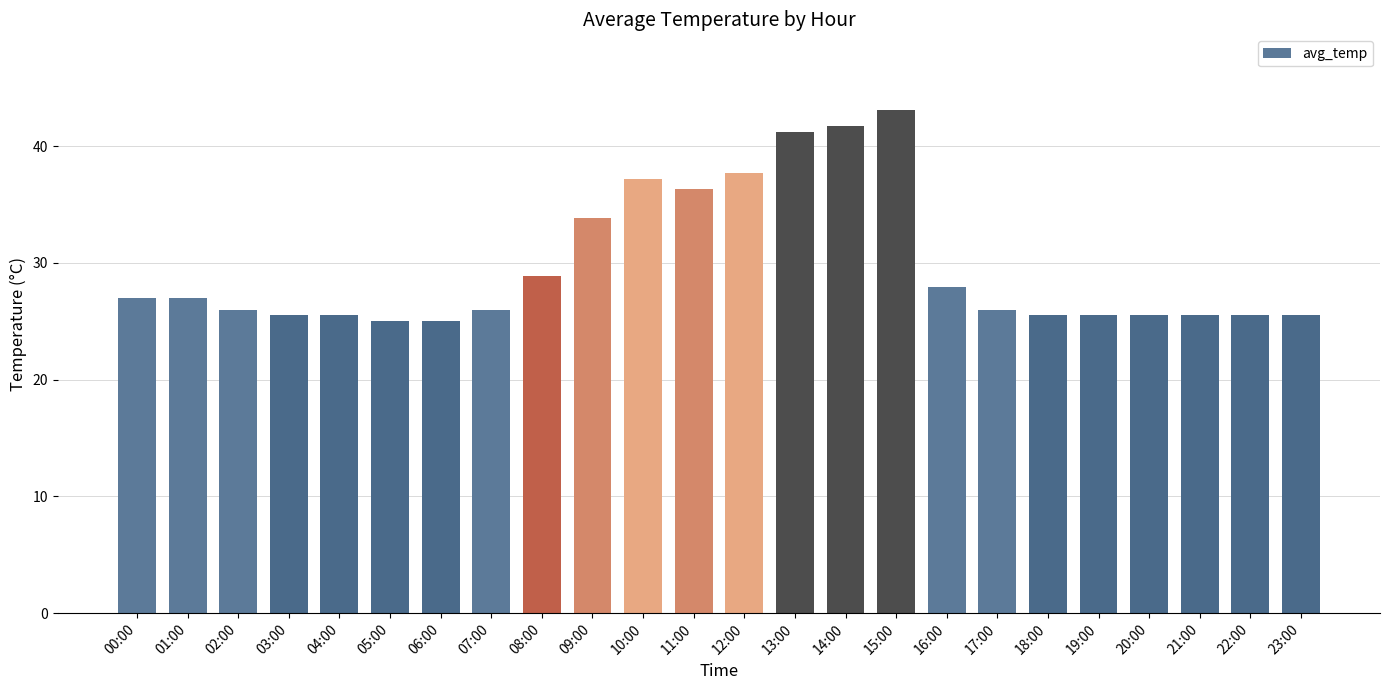

Reading left to right, list all the values displayed in this chart.

00:00=27.0	01:00=27.0	02:00=26.0	03:00=25.5	04:00=25.5	05:00=25.0	06:00=25.0	07:00=26.0	08:00=28.9	09:00=33.8	10:00=37.2	11:00=36.3	12:00=37.7	13:00=41.2	14:00=41.7	15:00=43.1	16:00=27.9	17:00=26.0	18:00=25.5	19:00=25.5	20:00=25.5	21:00=25.5	22:00=25.5	23:00=25.5